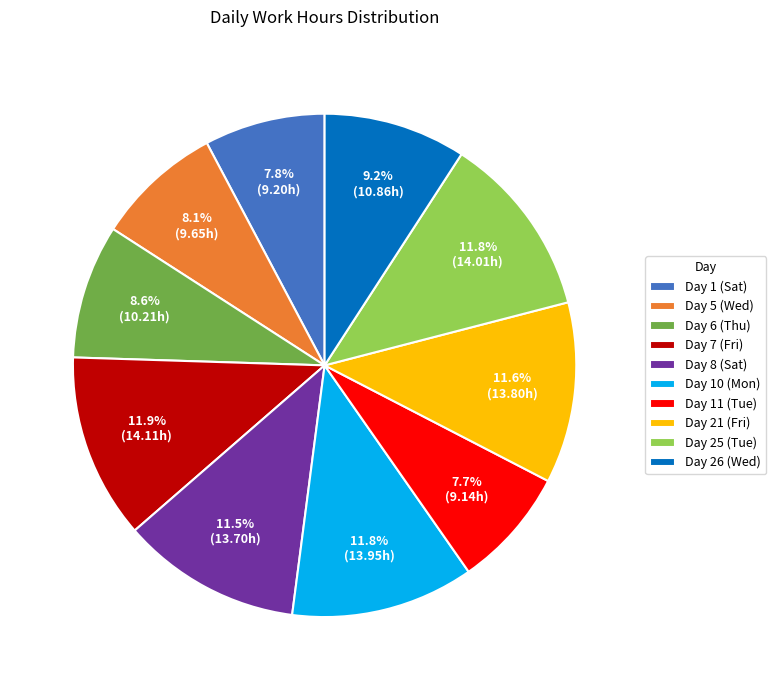

What portion of the pie excludes Day 10 (Mon)?

88.2%